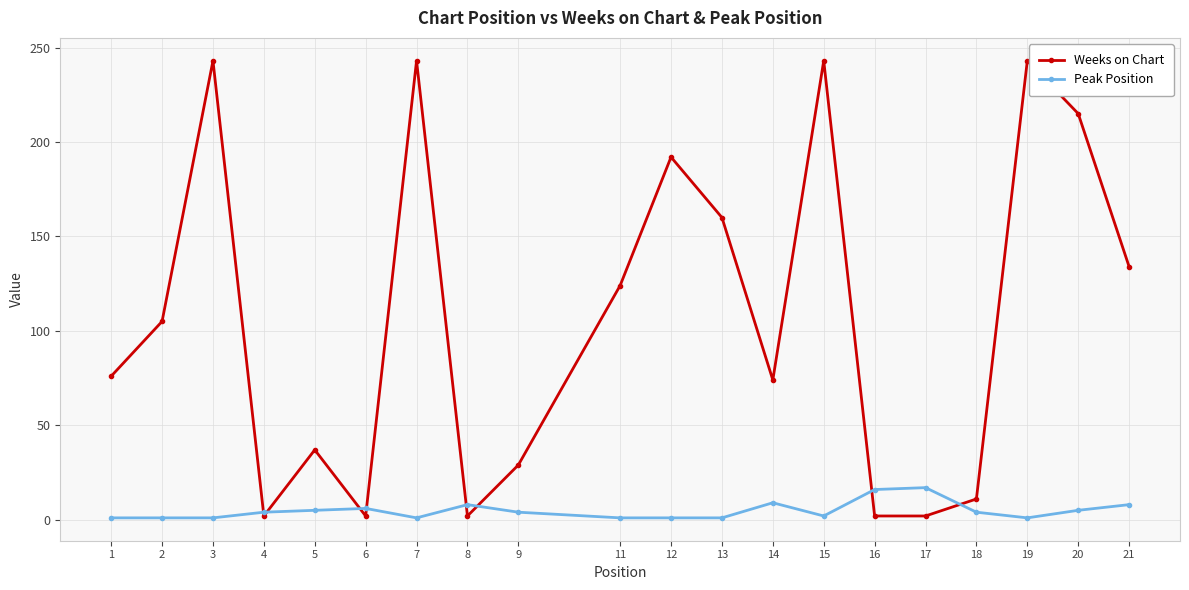

What are all the series names shown in the legend?

Weeks on Chart, Peak Position